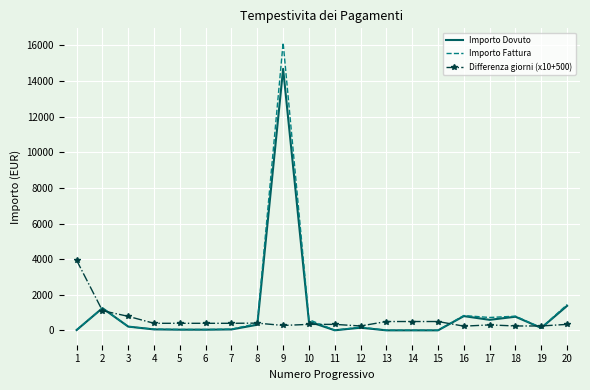

What is the difference between the maximum and second lowest values in the Importo Dovuto series?

14681.7